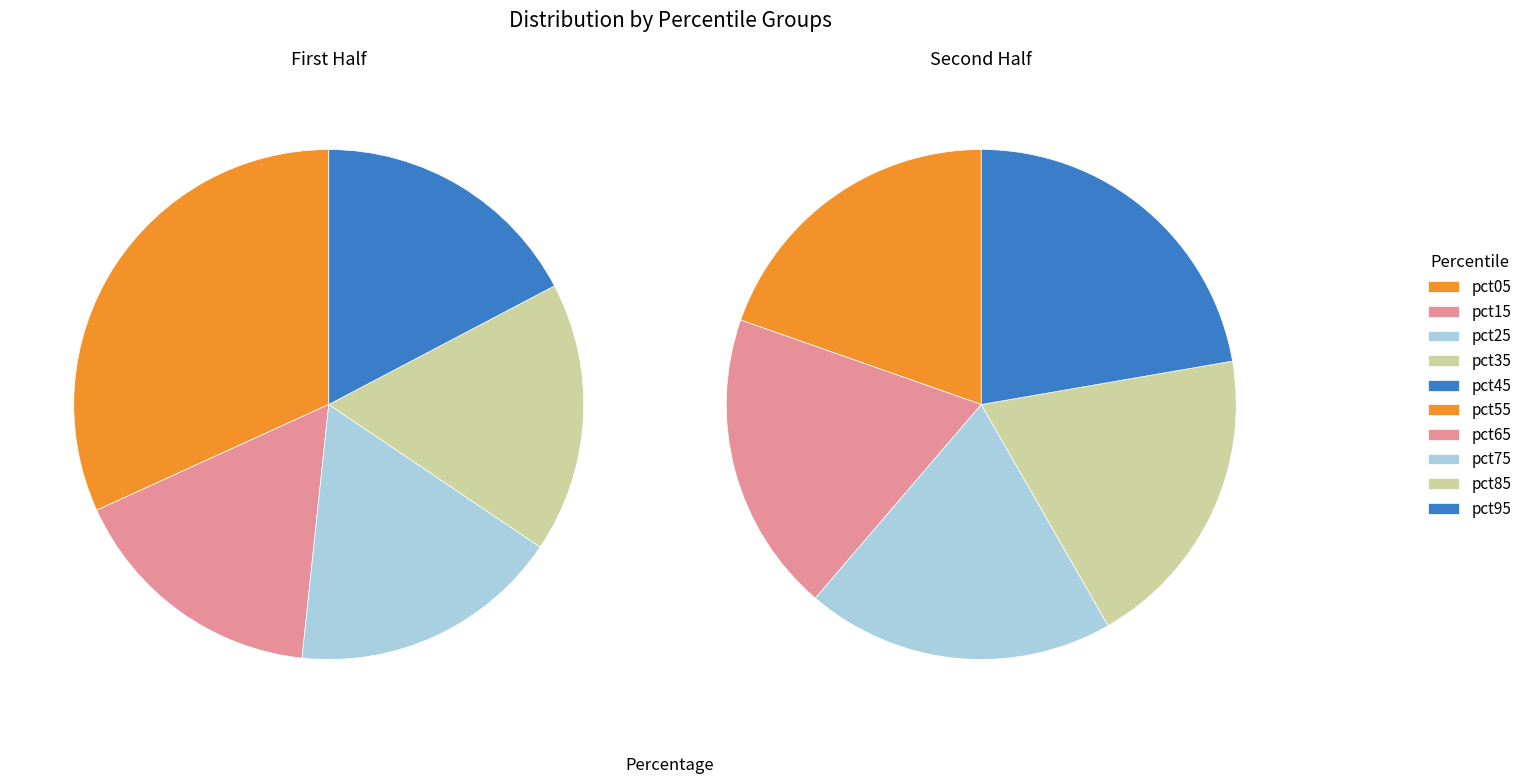

Approximately how many times larger is the value at pct55 compared to pct95?

0.9